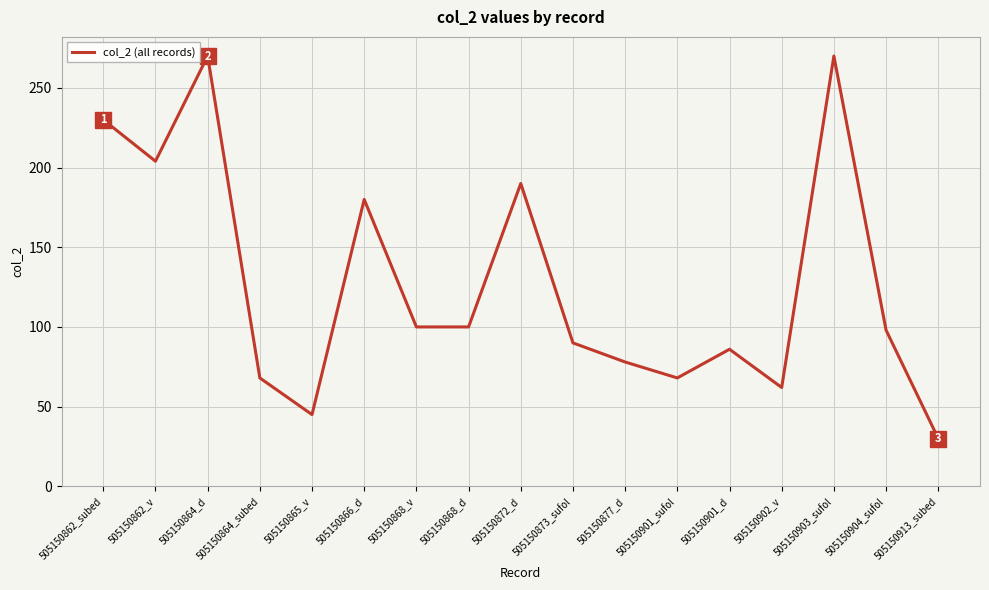

The chart shows a value of 78 at 505150877_d. True or false?

True